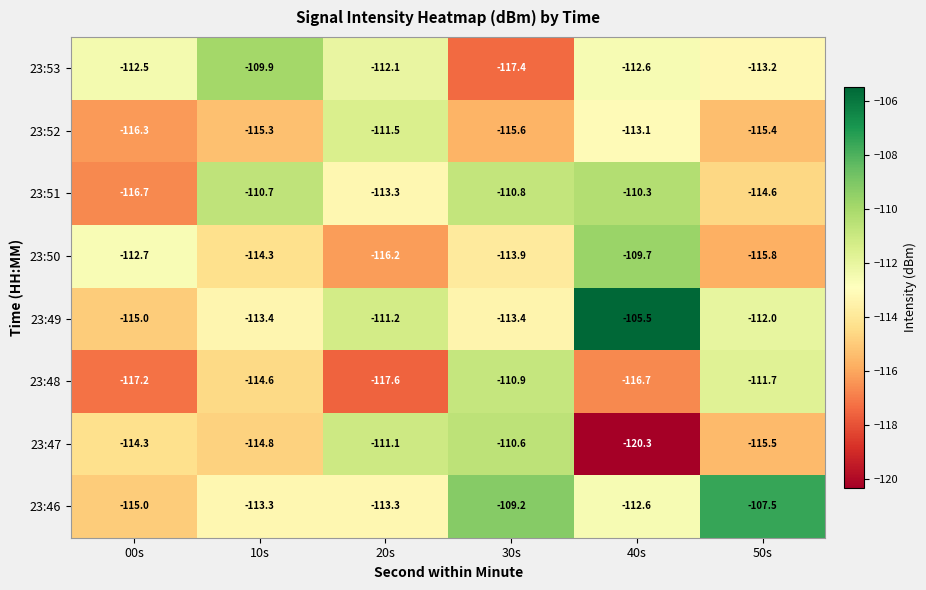

At how many categories does at least one series exceed -111?

4